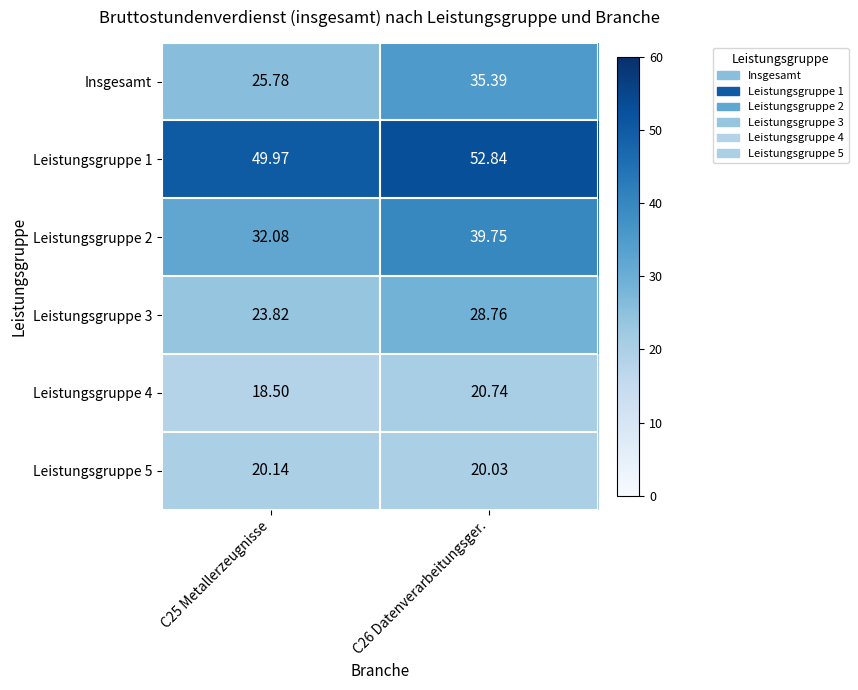

Which series has the largest range (max minus min)?

Insgesamt